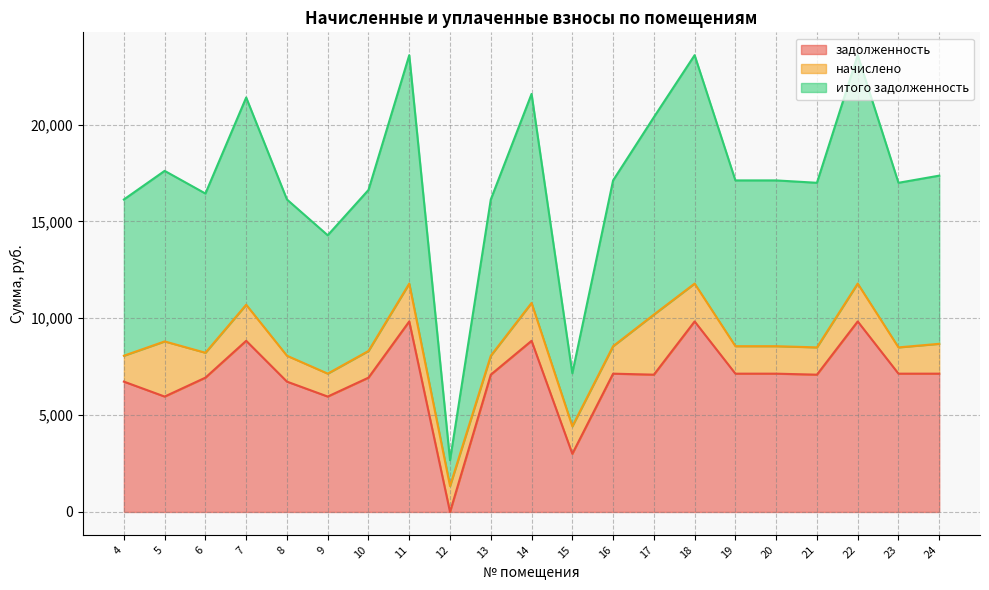

What is the difference between the maximum and second lowest values in the задолженность series?

6833.0